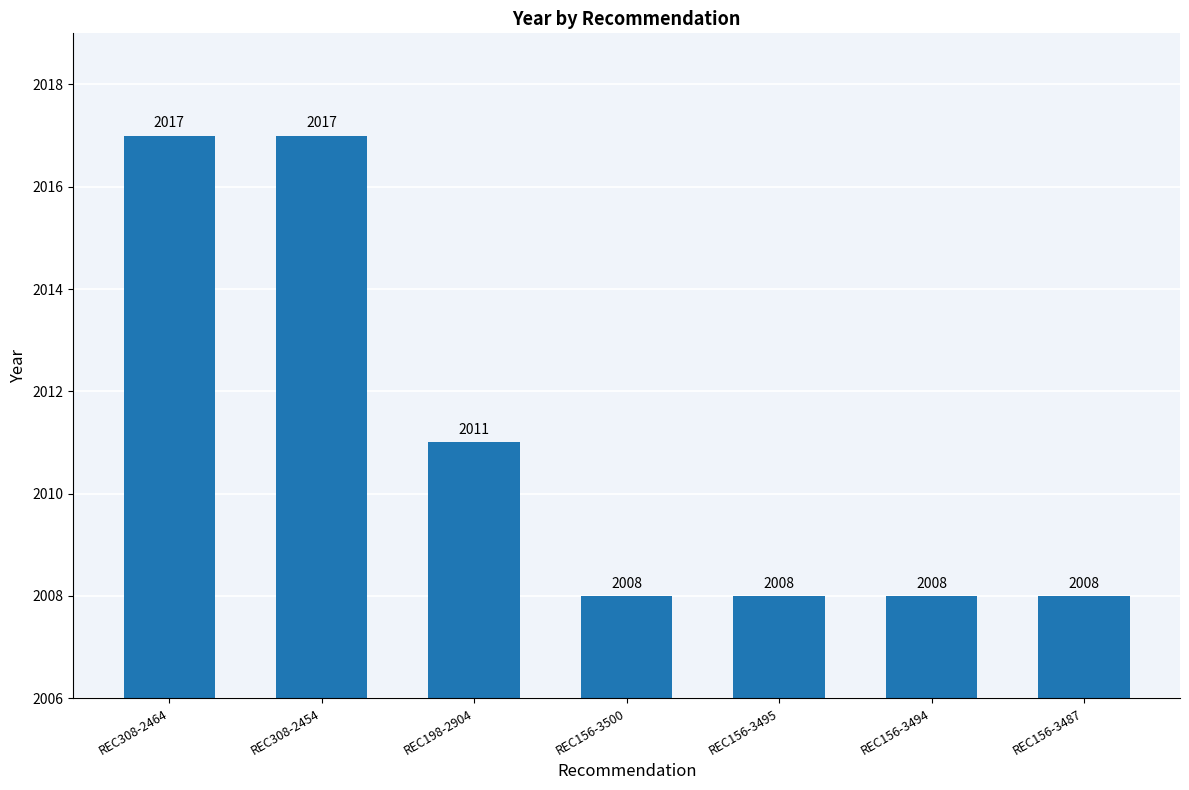

What is the maximum value shown in the chart?

2017